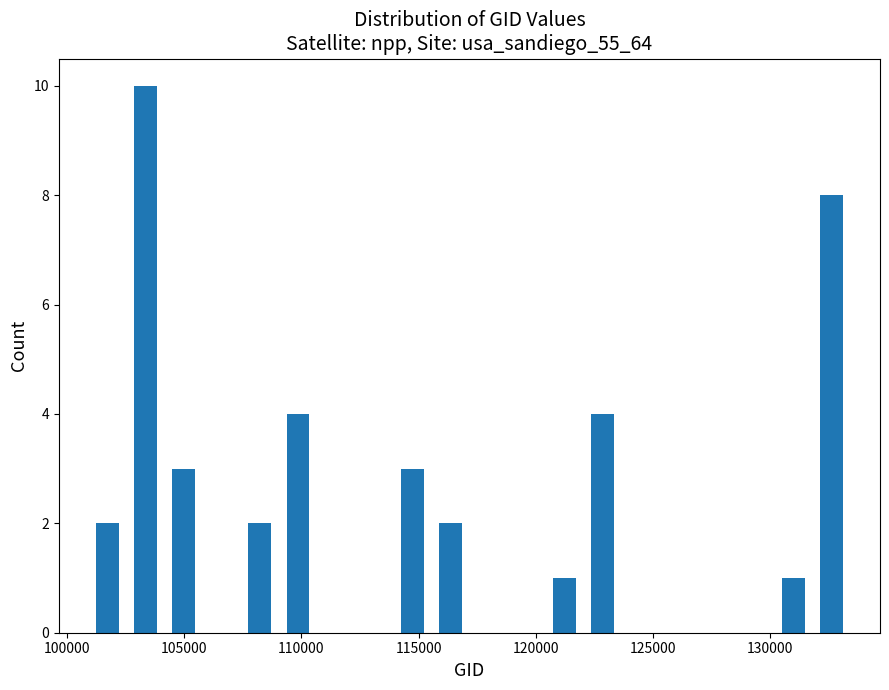

Around what value on the x-axis is the tallest bar? Give the approximate position of its centre, as read against the axis.

103500